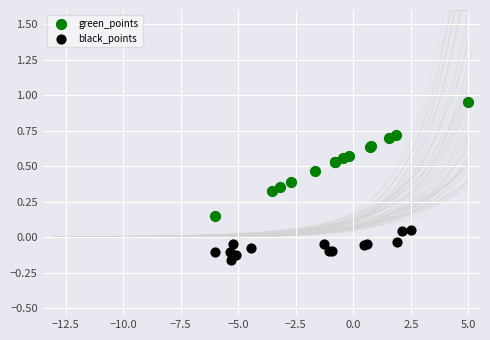

Which series has the widest spread of Y values?

green_points